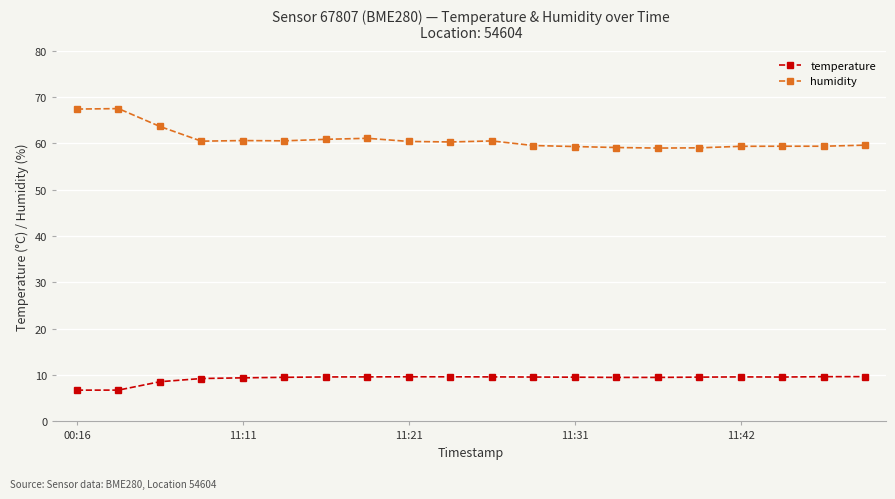

Which series has the largest range (max minus min)?

humidity